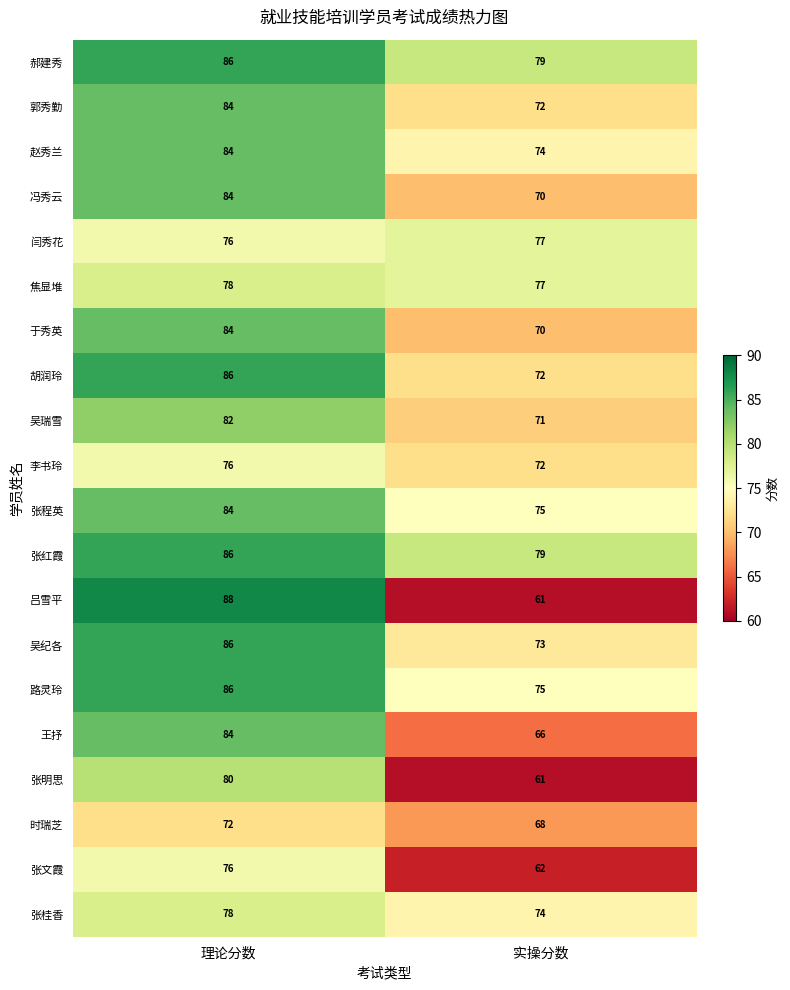

At which label is 郝建秀 closest to 82?

实操分数